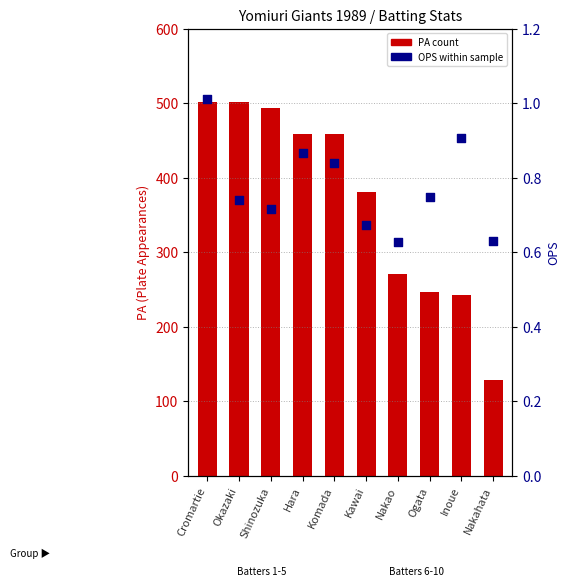

What is the total value across all series at Nakahata?

128.6